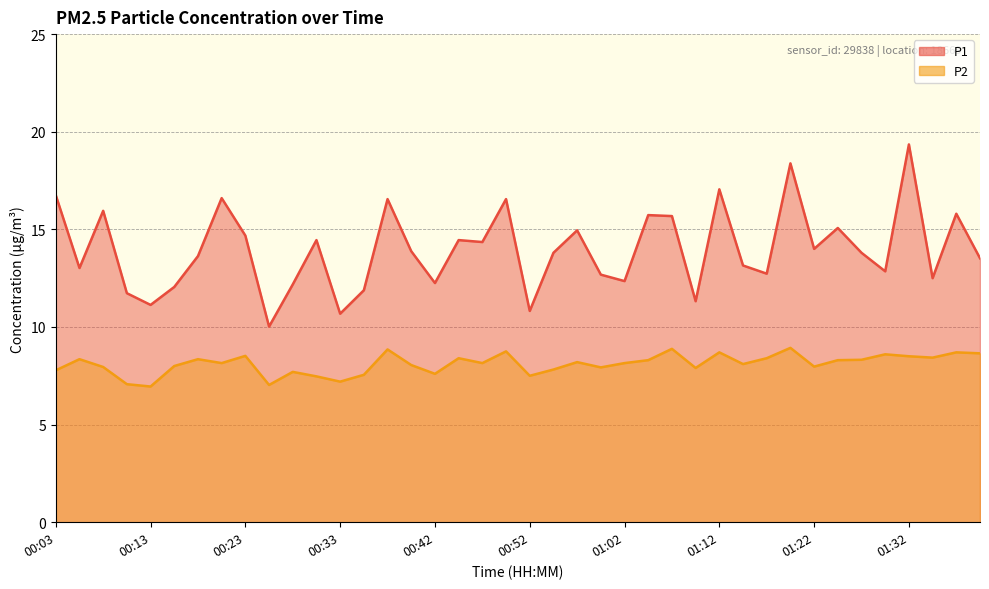

What is the approximate value of P1 at 00:50?

16.6